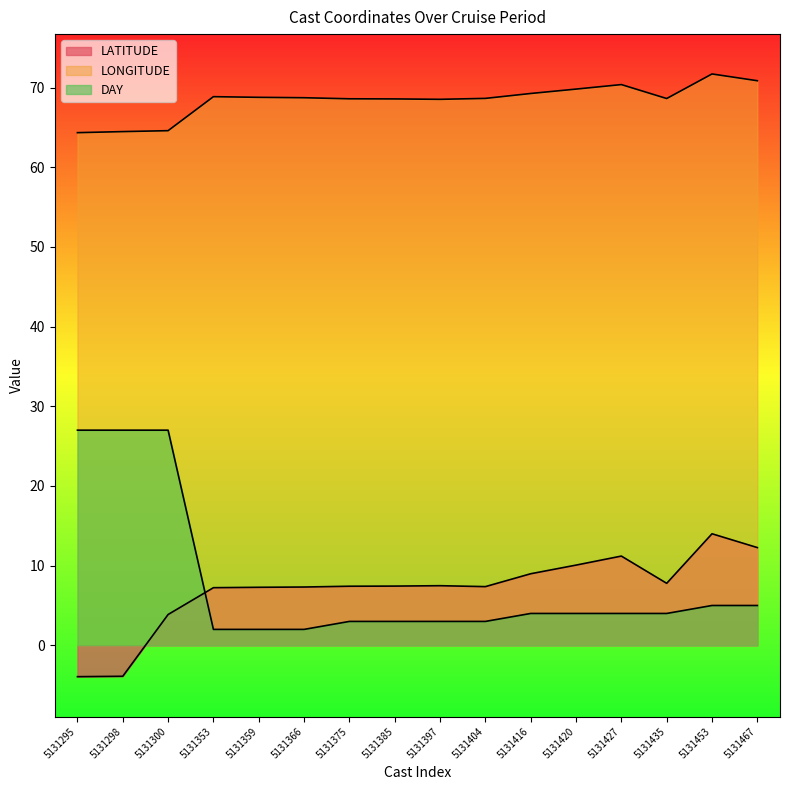

True or false: DAY and LONGITUDE intersect in this chart.

False